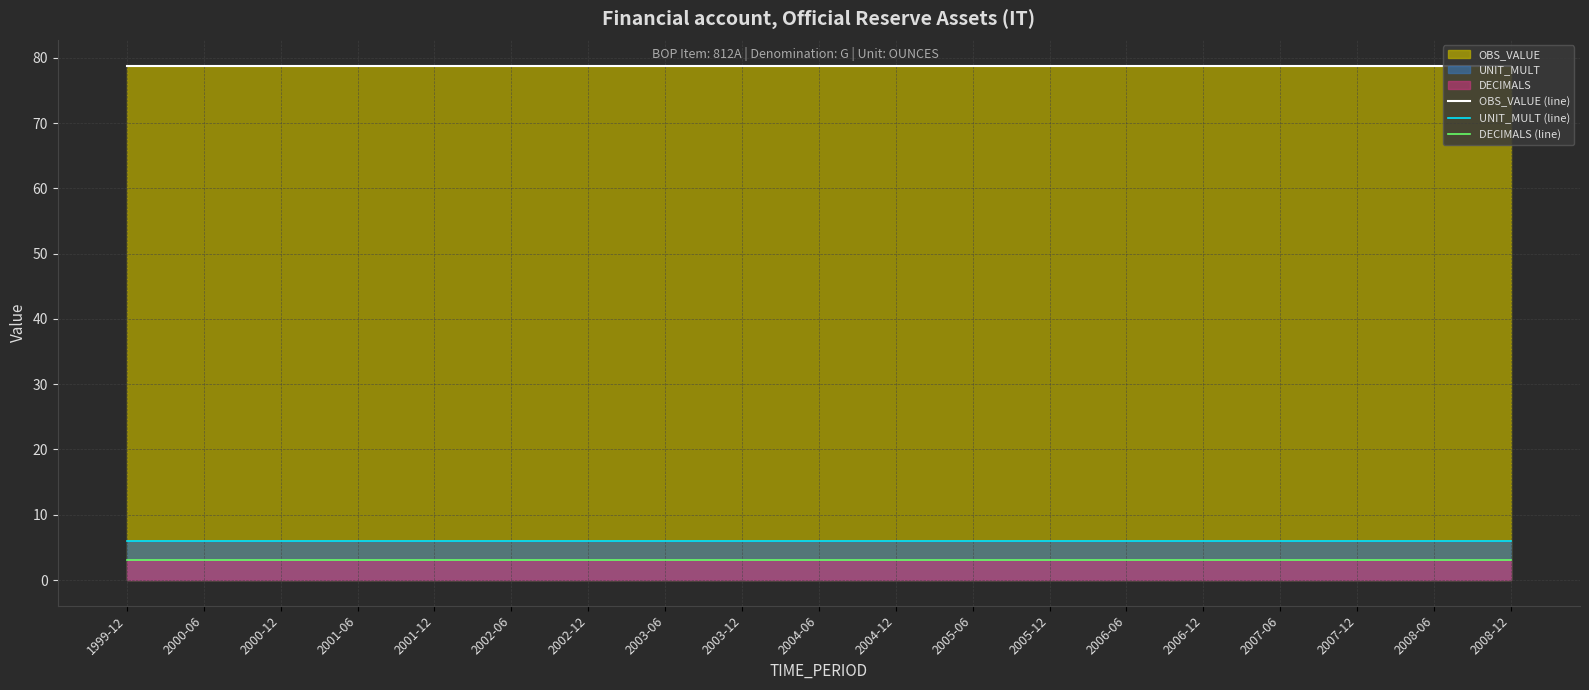

Reading right to left, extract all data points from this chart.

OBS_VALUE (line): 2008-12=78.8	2008-06=78.8	2007-12=78.8	2007-06=78.8	2006-12=78.8	2006-06=78.8	2005-12=78.8	2005-06=78.8	2004-12=78.8	2004-06=78.8	2003-12=78.8	2003-06=78.8	2002-12=78.8	2002-06=78.8	2001-12=78.8	2001-06=78.8	2000-12=78.8	2000-06=78.8	1999-12=78.8
UNIT_MULT (line): 2008-12=6.0	2008-06=6.0	2007-12=6.0	2007-06=6.0	2006-12=6.0	2006-06=6.0	2005-12=6.0	2005-06=6.0	2004-12=6.0	2004-06=6.0	2003-12=6.0	2003-06=6.0	2002-12=6.0	2002-06=6.0	2001-12=6.0	2001-06=6.0	2000-12=6.0	2000-06=6.0	1999-12=6.0
DECIMALS (line): 2008-12=3.0	2008-06=3.0	2007-12=3.0	2007-06=3.0	2006-12=3.0	2006-06=3.0	2005-12=3.0	2005-06=3.0	2004-12=3.0	2004-06=3.0	2003-12=3.0	2003-06=3.0	2002-12=3.0	2002-06=3.0	2001-12=3.0	2001-06=3.0	2000-12=3.0	2000-06=3.0	1999-12=3.0